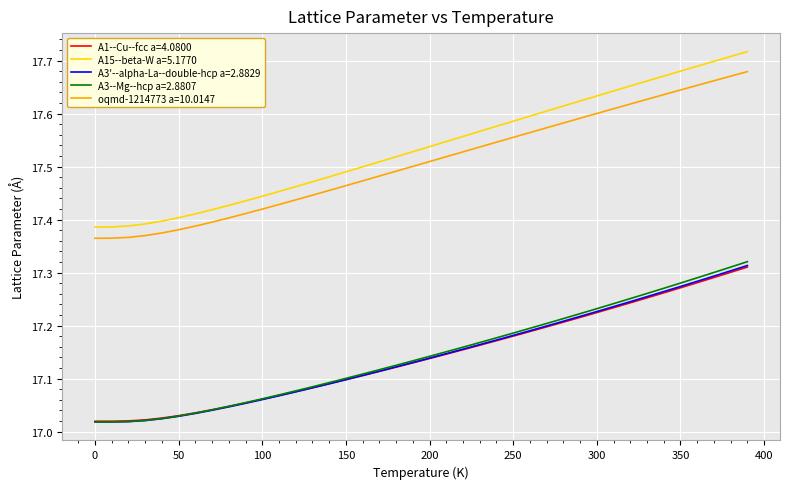

What is the difference between the maximum and minimum values in the A15--beta-W a=5.1770 series?

0.3